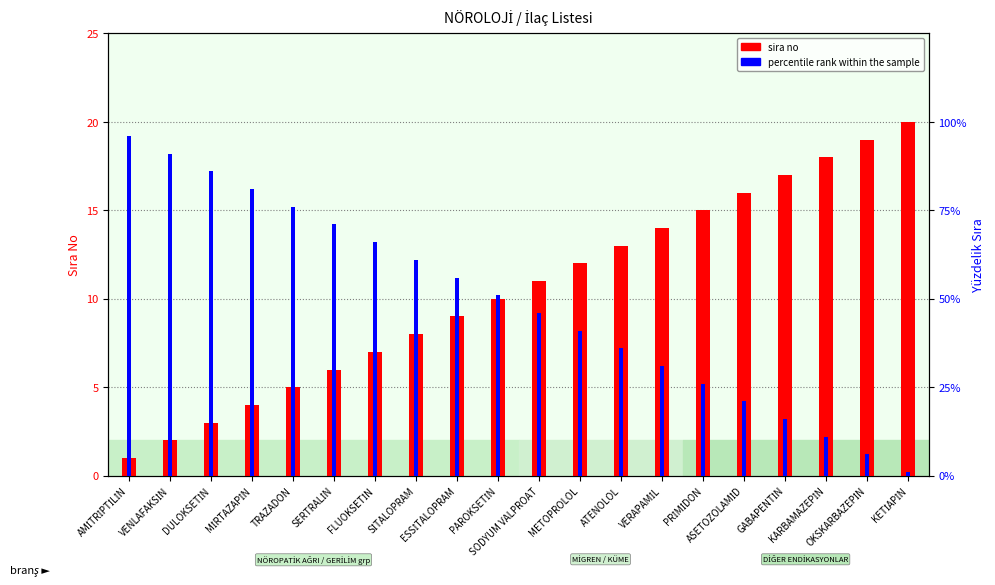

What is the greatest value displayed?

96